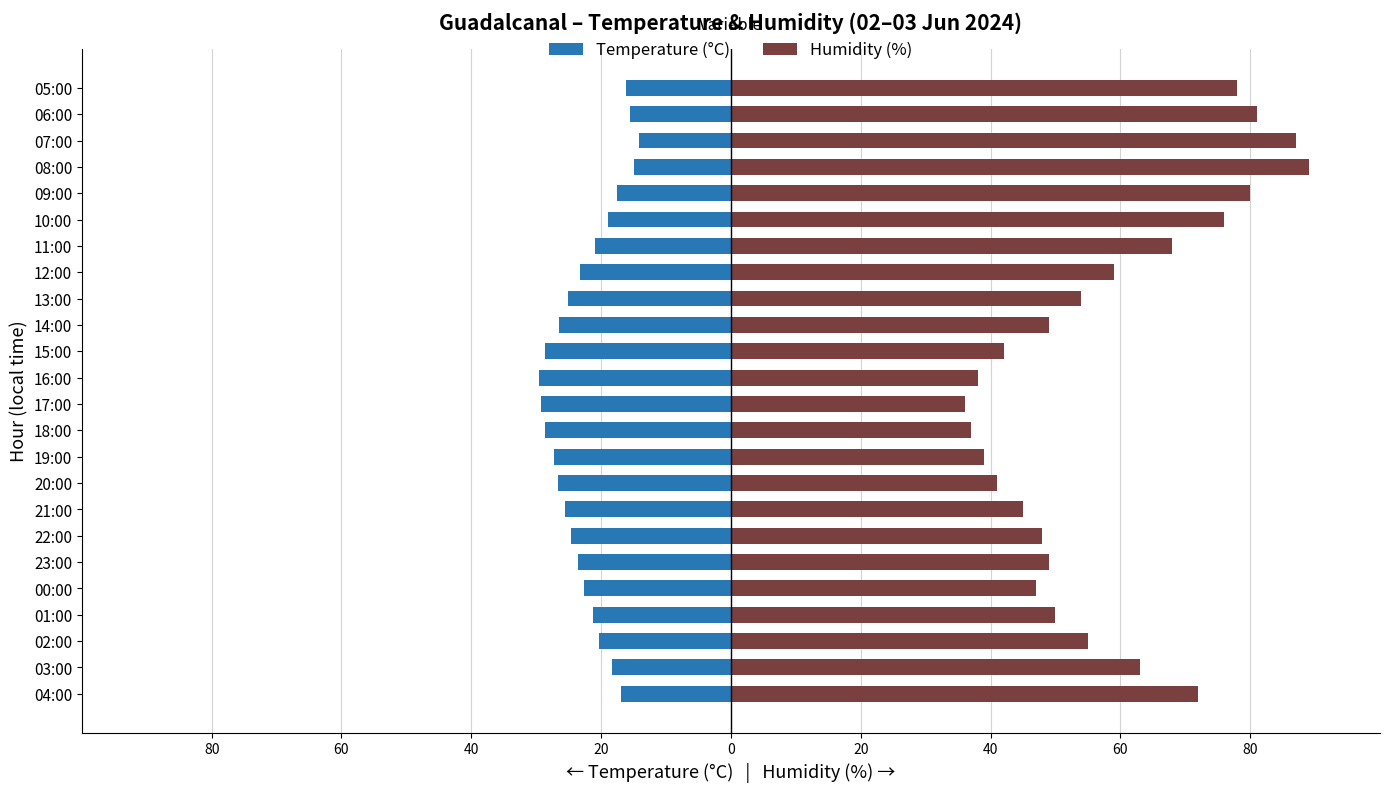

How many values in the Temperature (°C) series exceed -22?

11